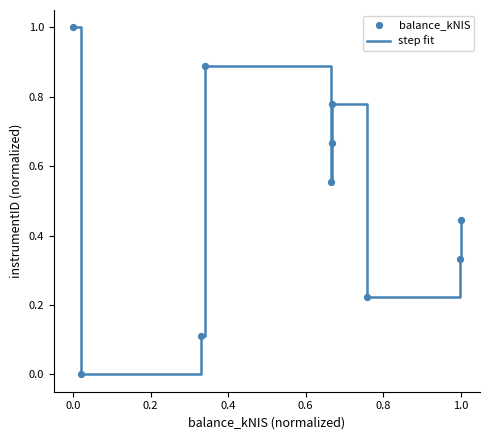

What is the maximum value shown in the chart?

1.0